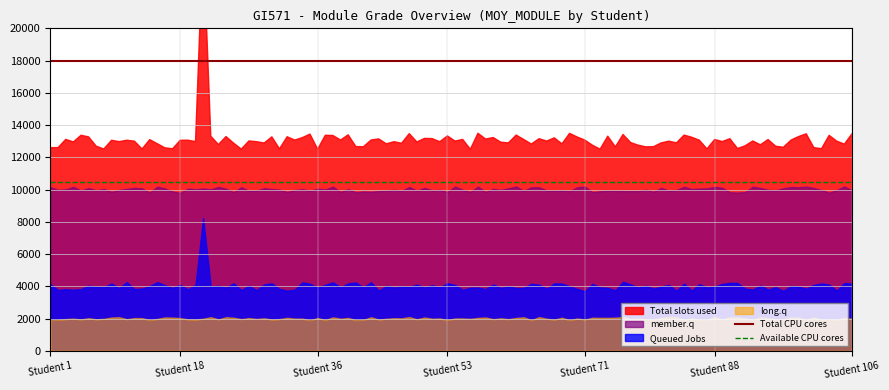

The Total CPU cores series shows 18000 at Student 18. True or false?

True